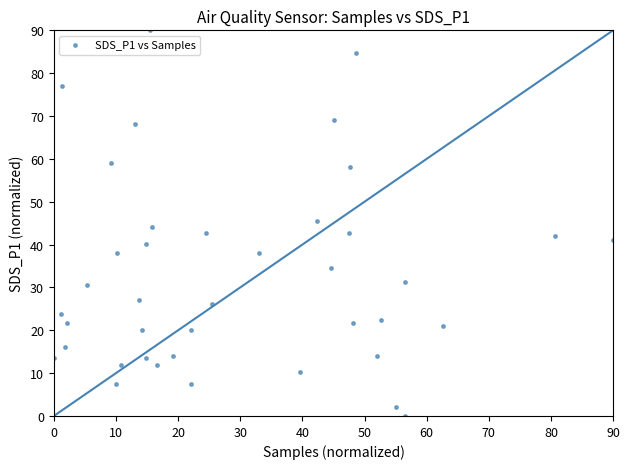

What is the range of Y values (max minus min)?

90.0